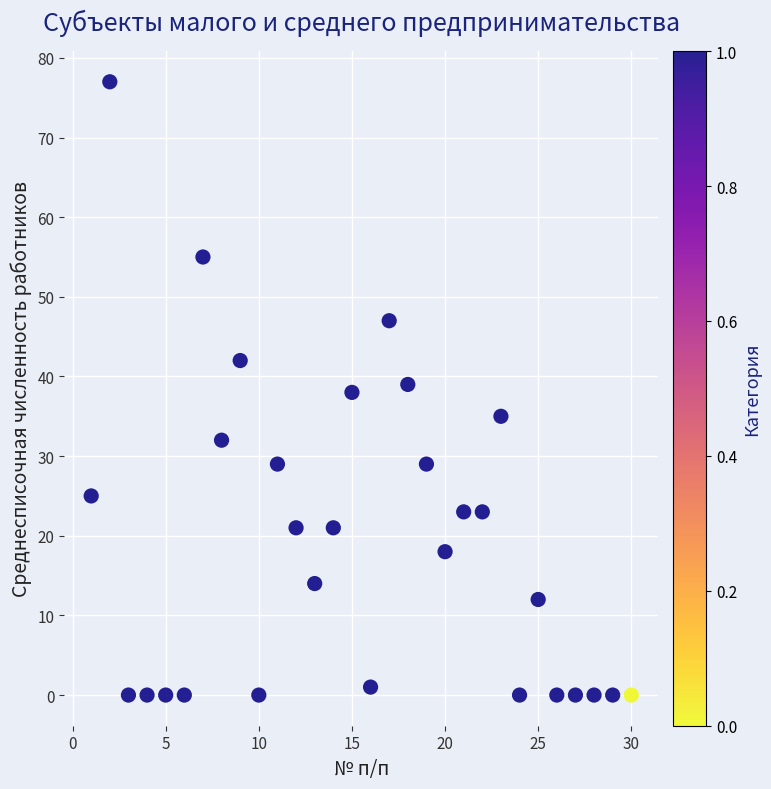

What is the range of Y values (max minus min)?

77